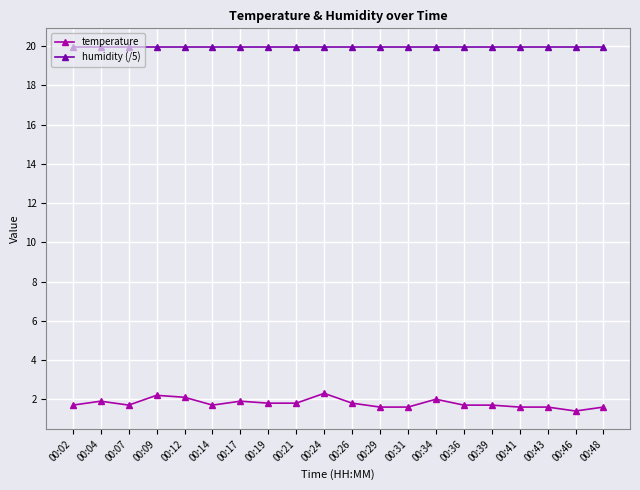

What is the greatest value displayed?

20.0